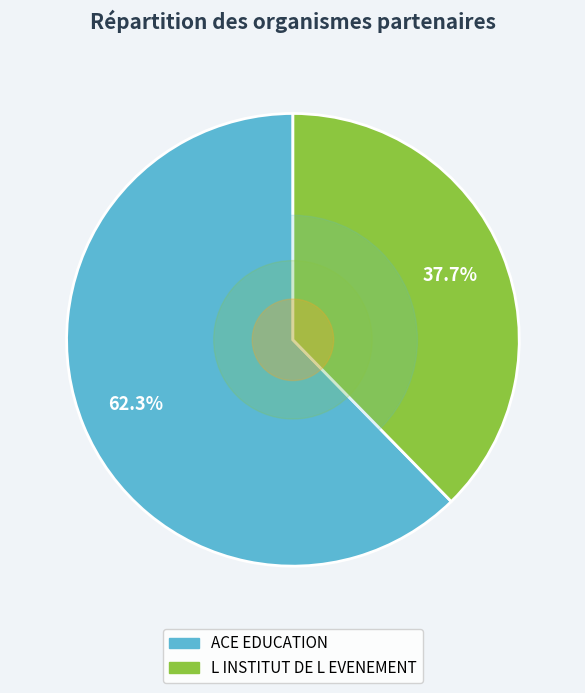

What is the largest slice in the pie chart?

ACE EDUCATION